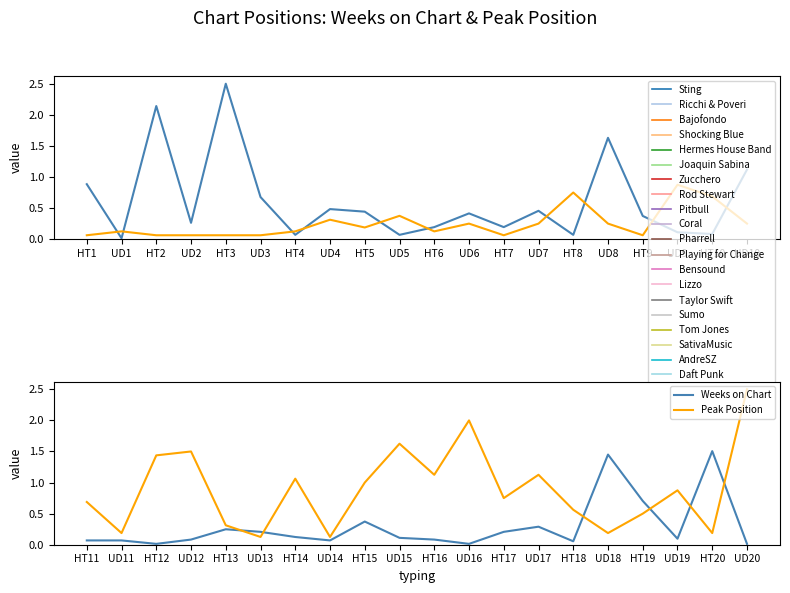

Is it true that Weeks on Chart equals 0.2 at HT15?

False